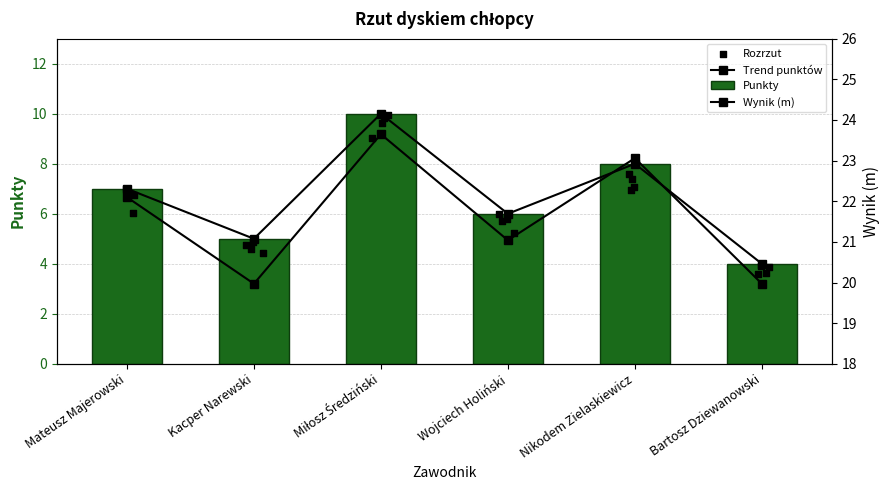

What is the change in value from Kacper Narewski to Miłosz Średziński?

+5